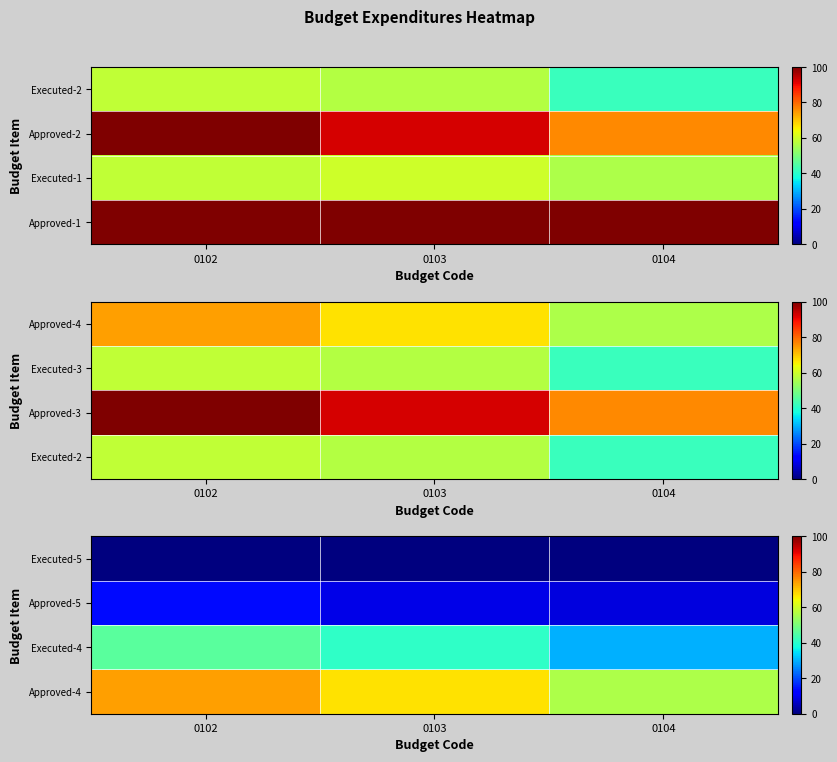

At how many categories does at least one series exceed 29?

3